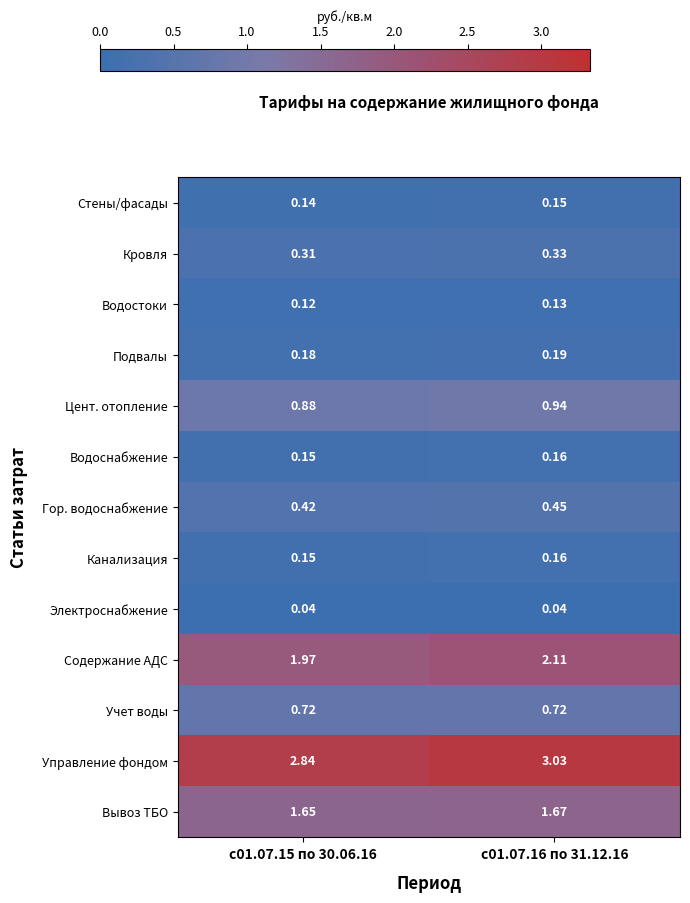

Which series has the largest total across all categories?

Управление фондом